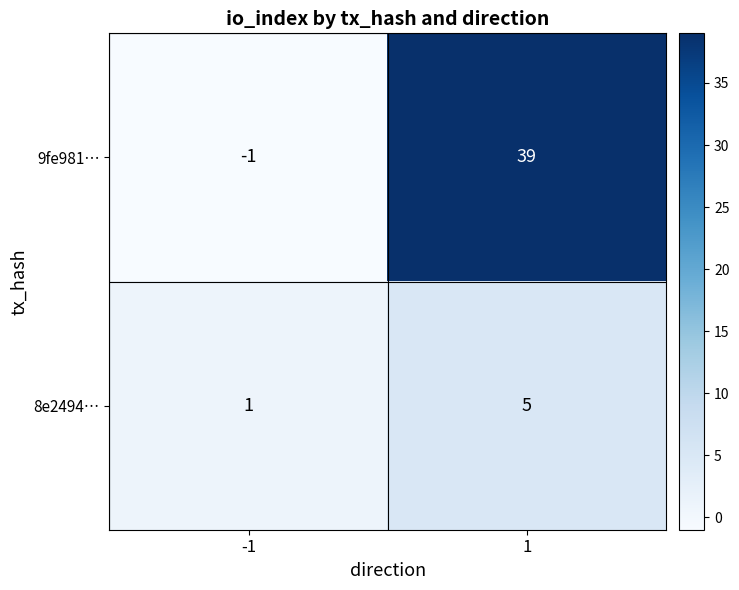

How many categories are shown in the chart?

2